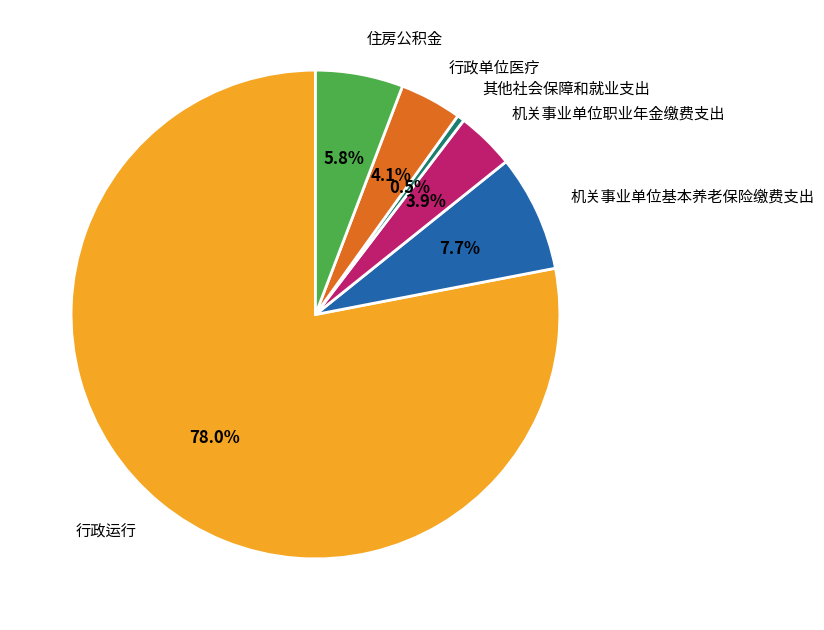

What is the smallest slice in the pie chart?

其他社会保障和就业支出